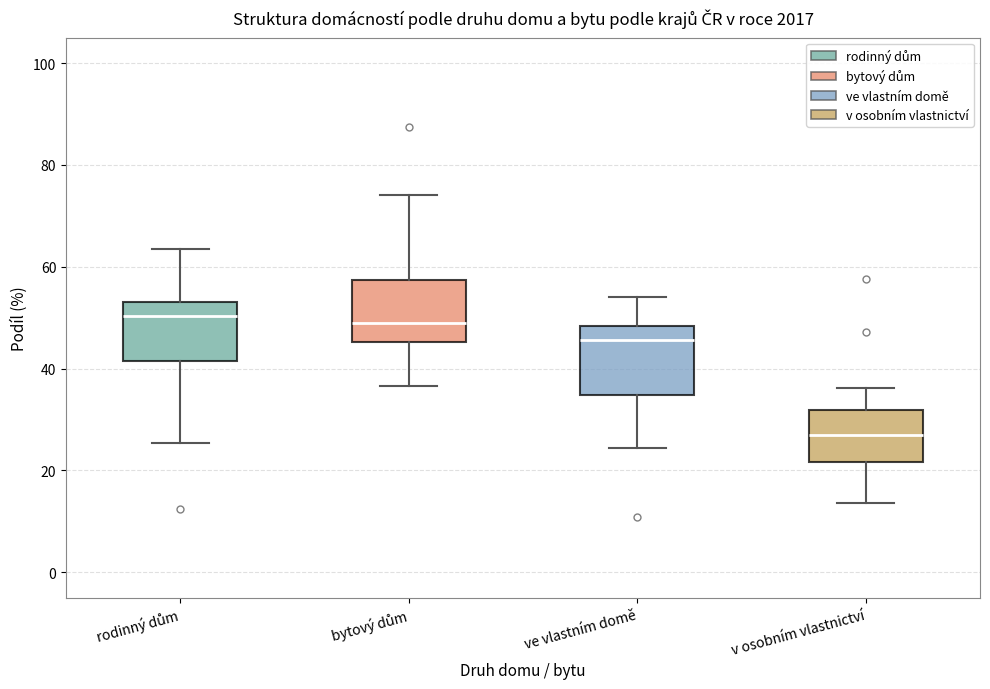

Where does the upper whisker of the box for v osobním vlastnictví end on the y-axis? The values are not printed on the chart, so give them approximately, as read against the axis.

36